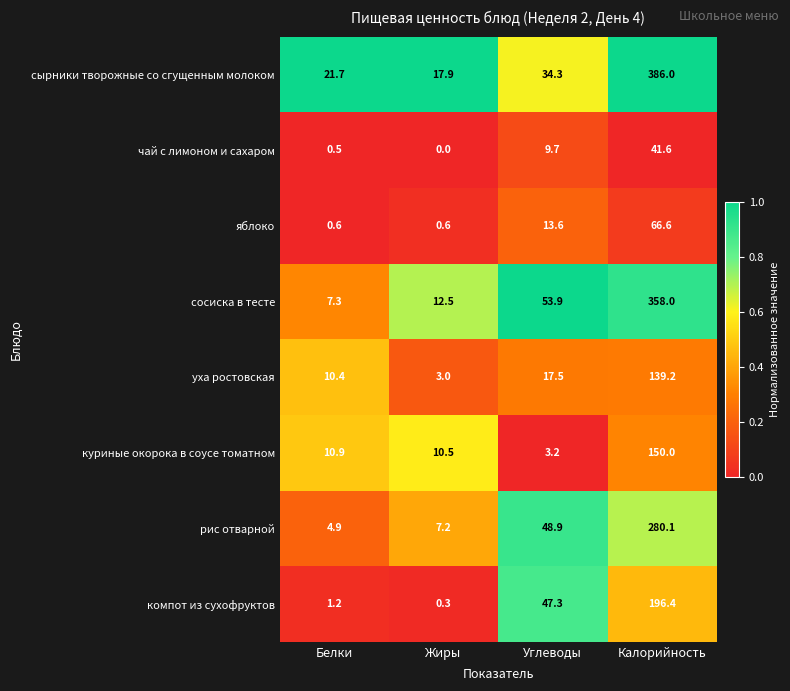

At which category is the sum across all series the highest?

Калорийность